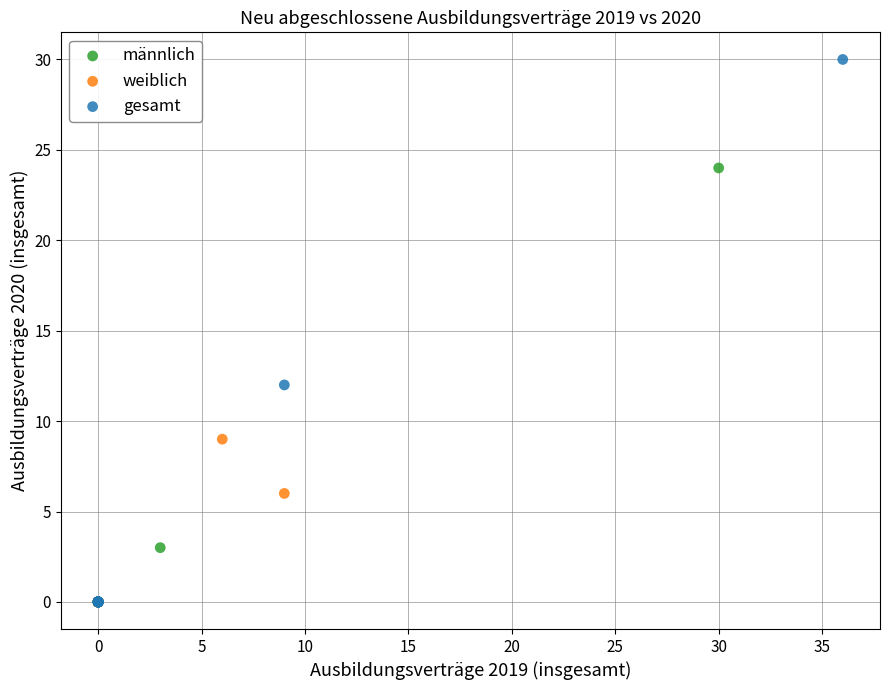

Which series reaches the maximum Y coordinate?

gesamt